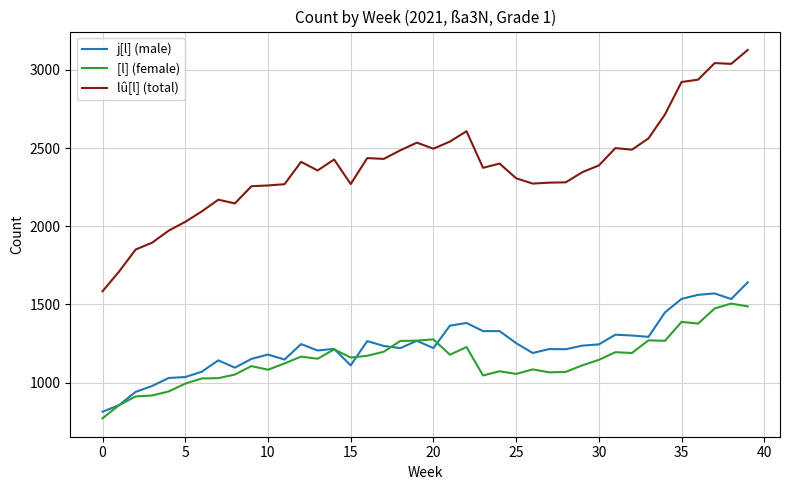

In lû[l] (total), how many points are higher than both neighbors (excluding endpoints)?

9